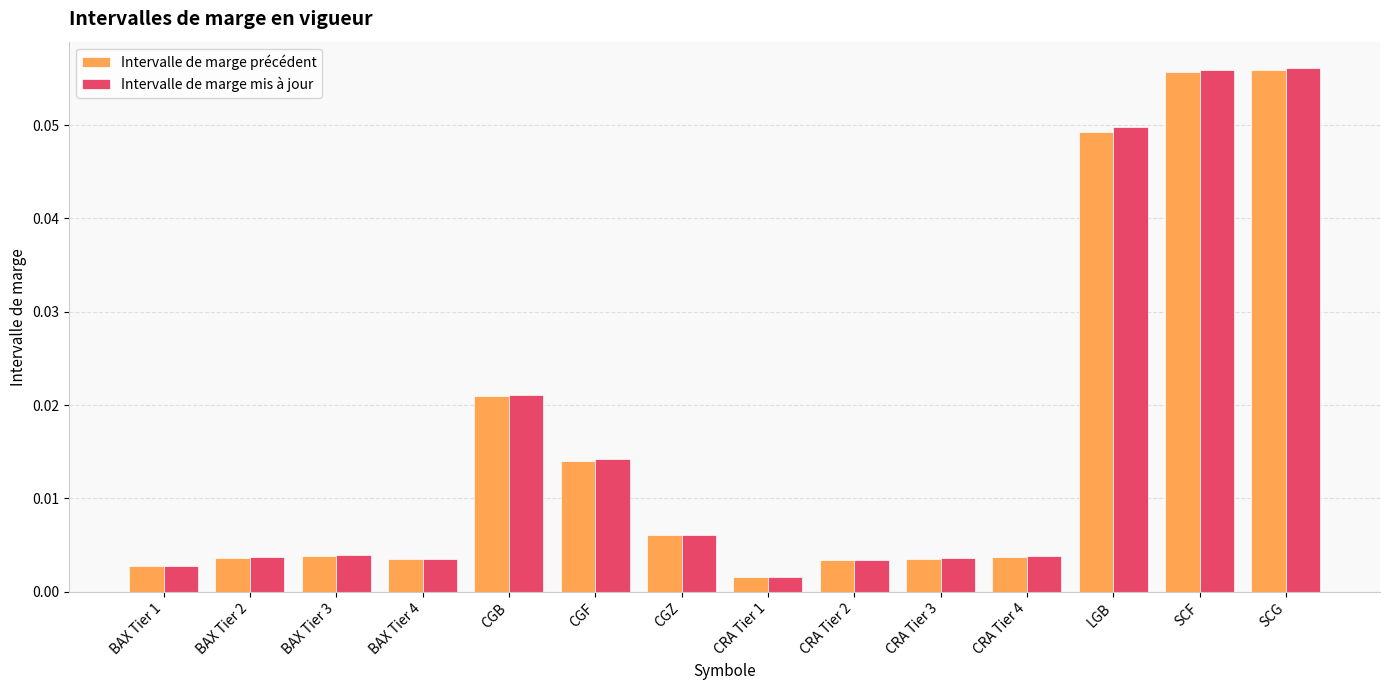

Which series has the widest spread of values?

Intervalle de marge mis à jour